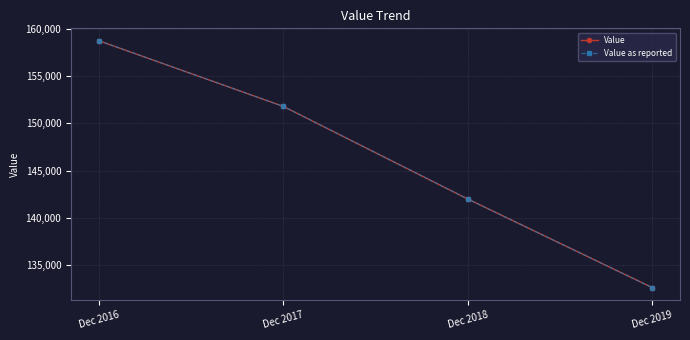

Which series has the largest total across all categories?

Value